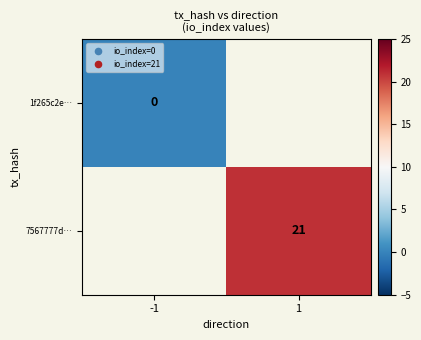

List the series in order of their overall mean, lowest first.

1f265c2e…, 7567777d…